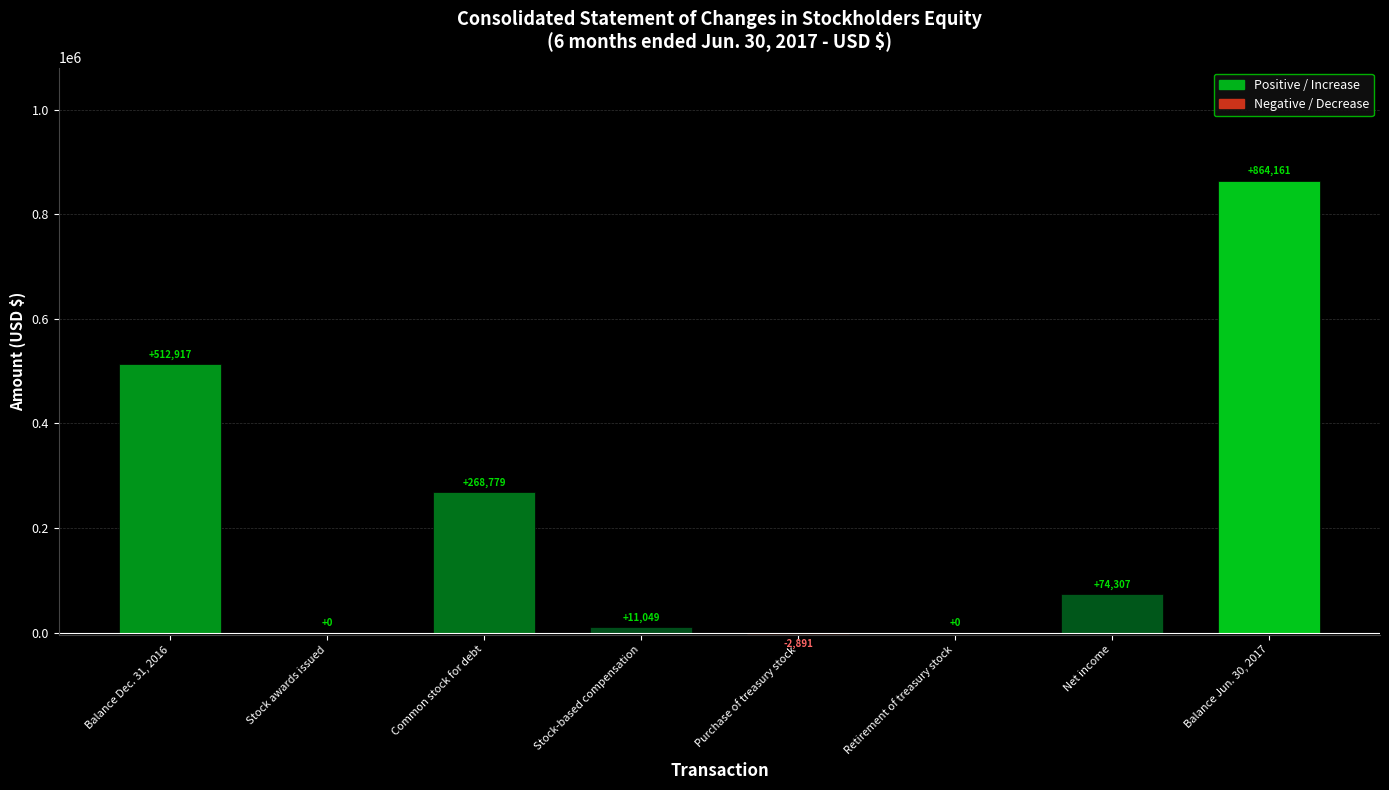

Reading left to right, list all the values displayed in this chart.

512917	0	268779	11049	-2891	0	74307	864161